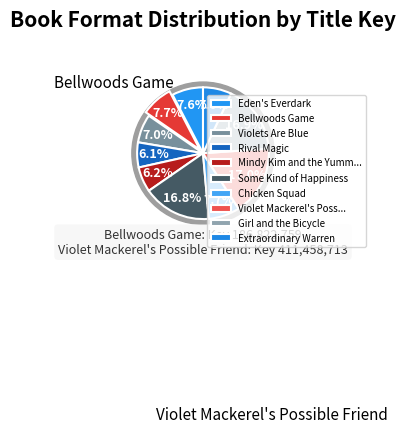

Is there a majority slice in this chart?

No